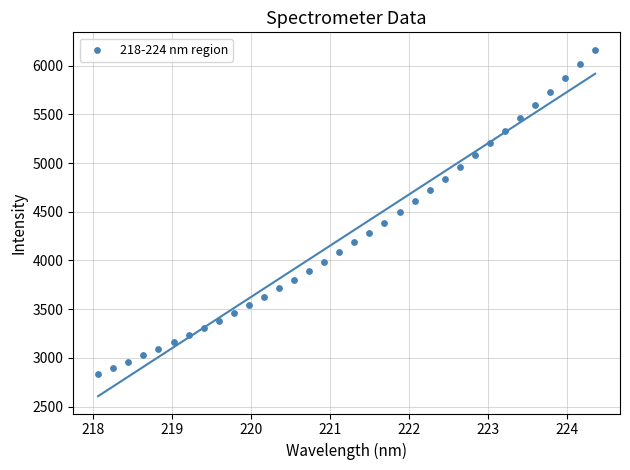

How many data points are displayed?

34